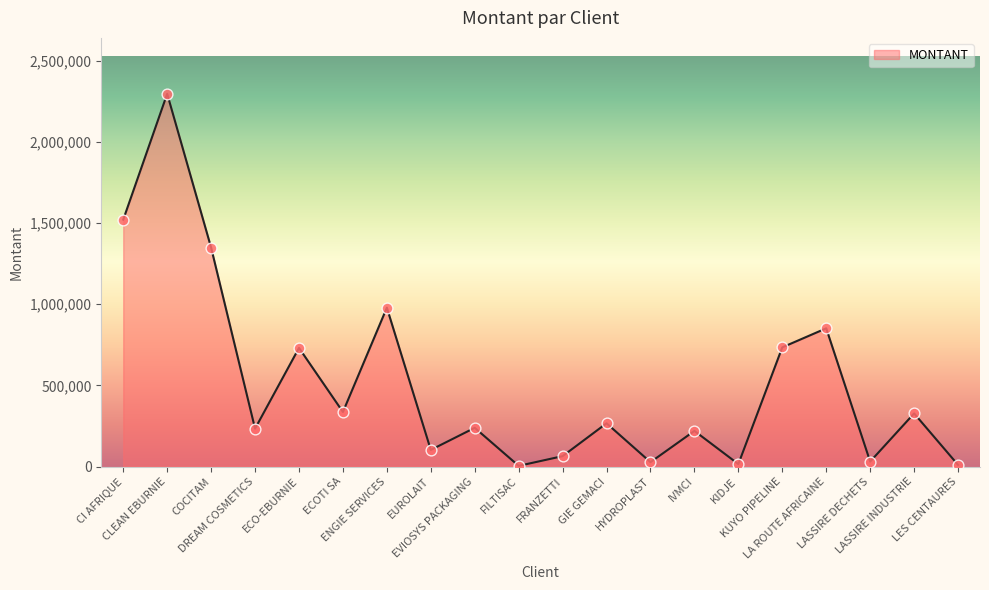

What is the ratio of the value at EVIOSYS PACKAGING to the value at CLEAN EBURNIE?

0.1